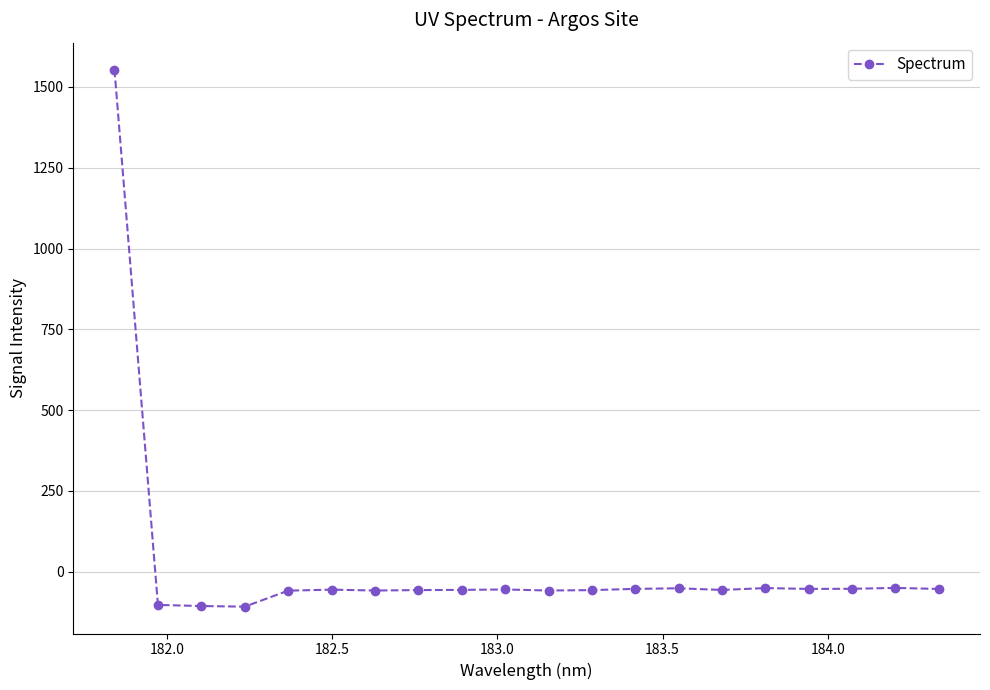

How many lines are shown in the chart?

1